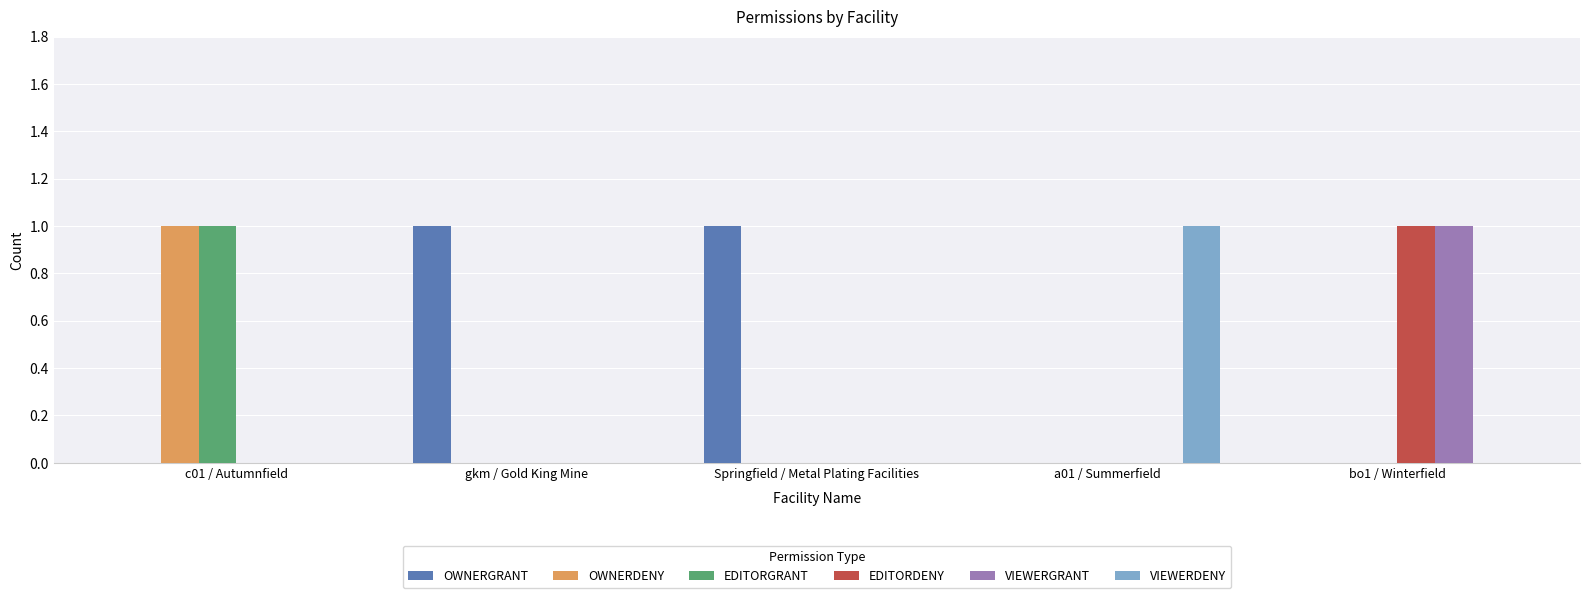

Which series has the largest total across all categories?

OWNERGRANT